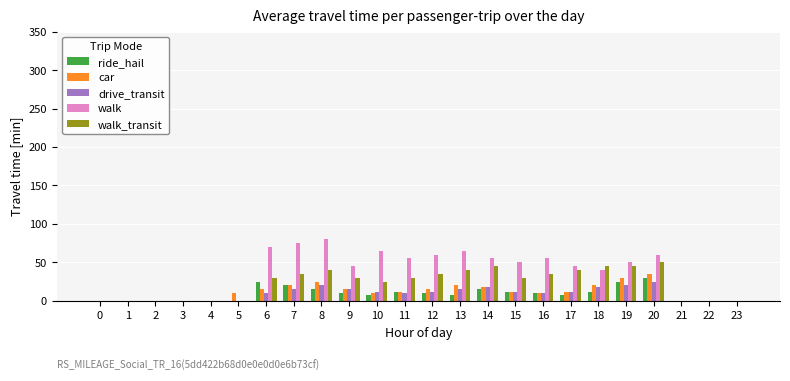

What is the sum of all drive_transit values?

224